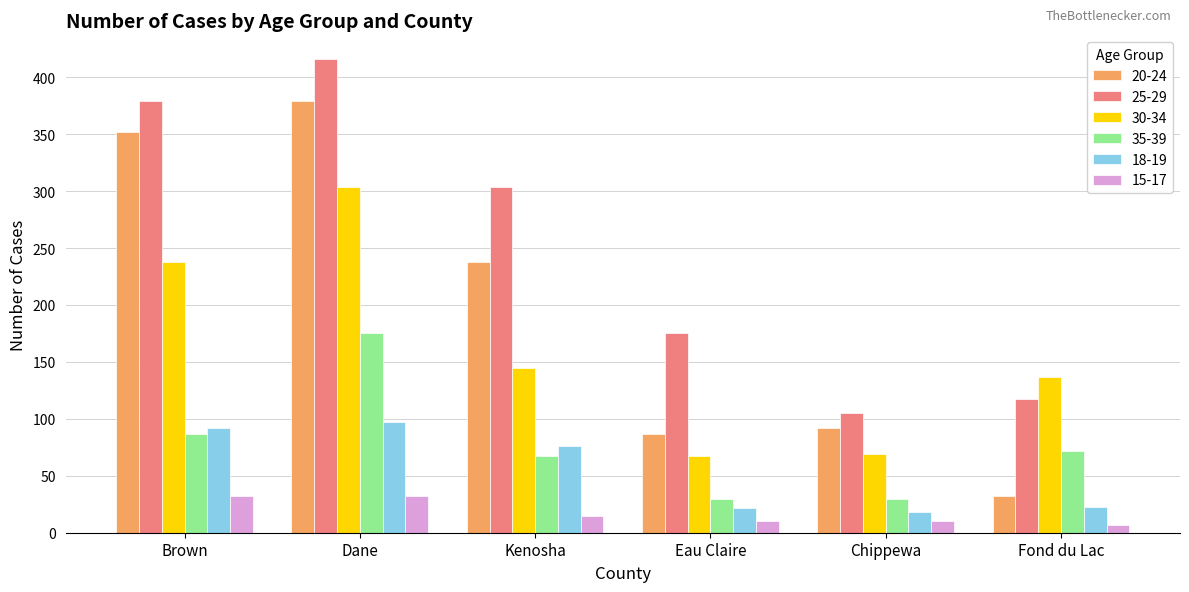

What is the greatest value displayed?

416